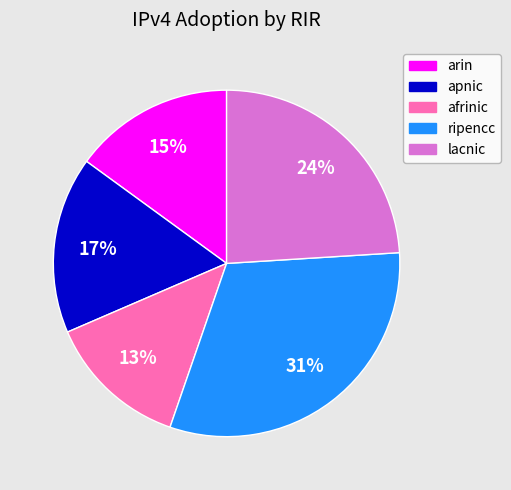

What percentage is the apnic slice, to the nearest percent?

17%